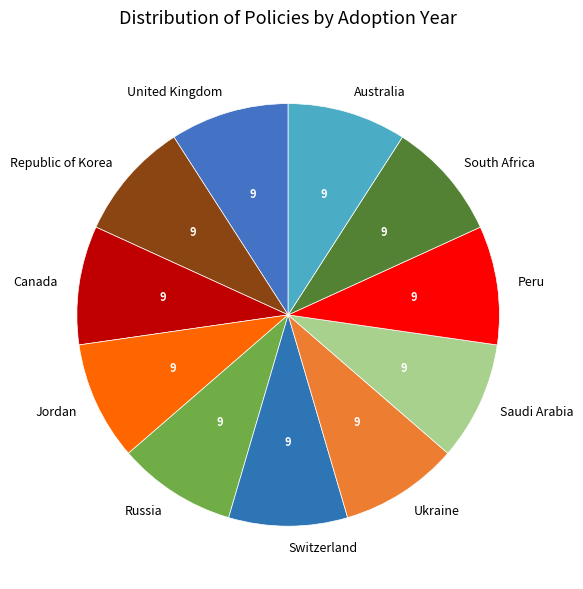

The Jordan slice represents 1% of the pie. True or false?

False